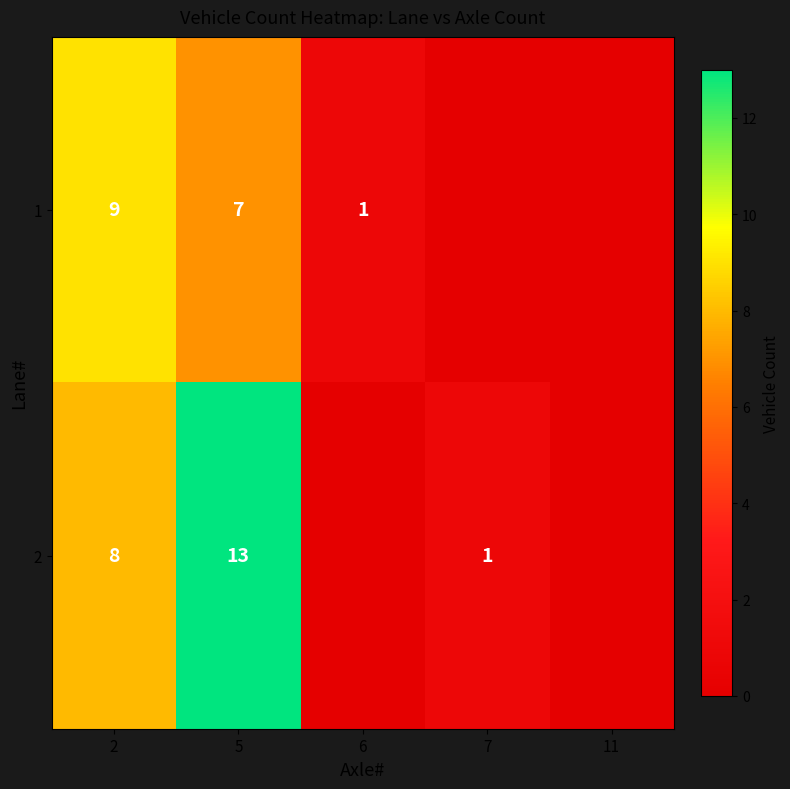

What is the spread (max minus min) of values at 5?

6